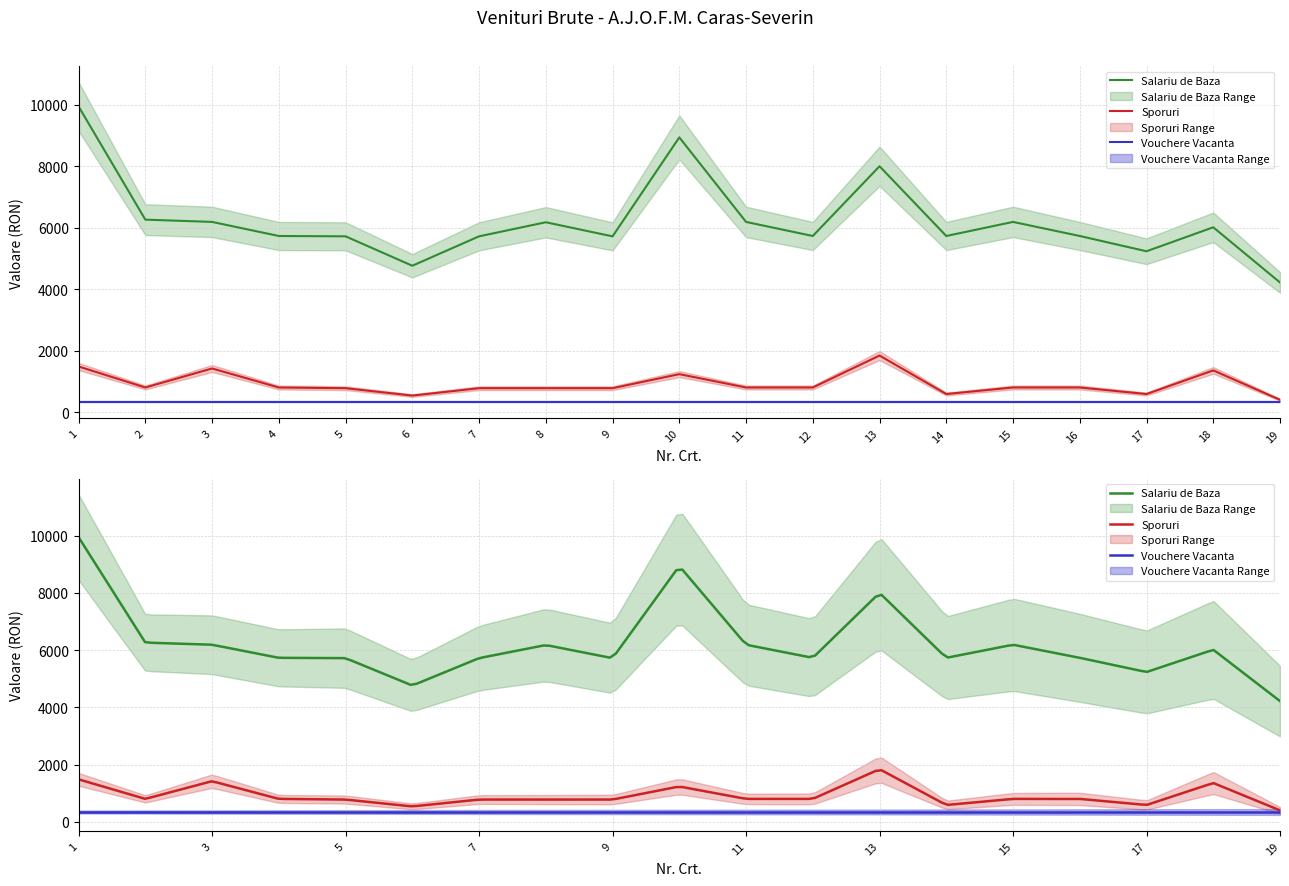

Does the chart have visible grid lines?

Yes